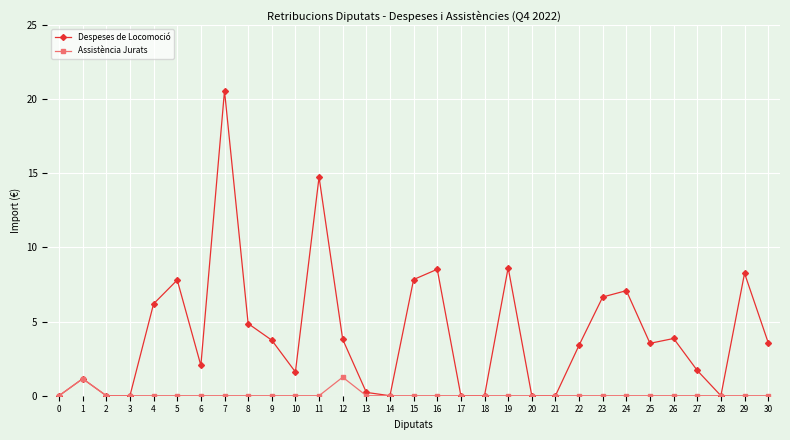

What are all the series names shown in the legend?

Despeses de Locomoció, Assistència Jurats